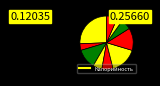

How many slices are in this pie chart?

10